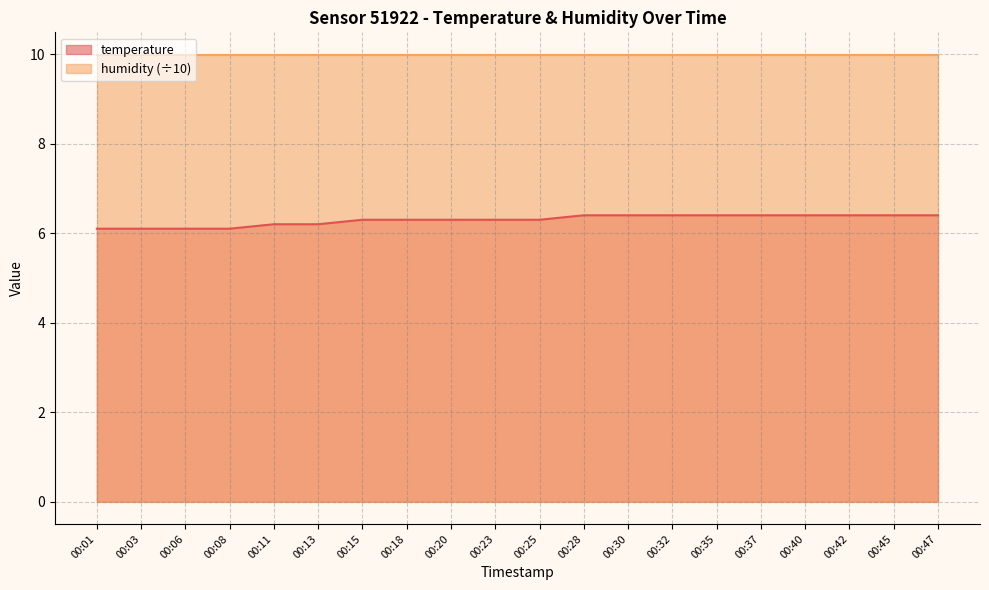

Reading left to right, list all the values displayed in this chart.

00:01=6.1	00:03=6.1	00:06=6.1	00:08=6.1	00:11=6.2	00:13=6.2	00:15=6.3	00:18=6.3	00:20=6.3	00:23=6.3	00:25=6.3	00:28=6.4	00:30=6.4	00:32=6.4	00:35=6.4	00:37=6.4	00:40=6.4	00:42=6.4	00:45=6.4	00:47=6.4